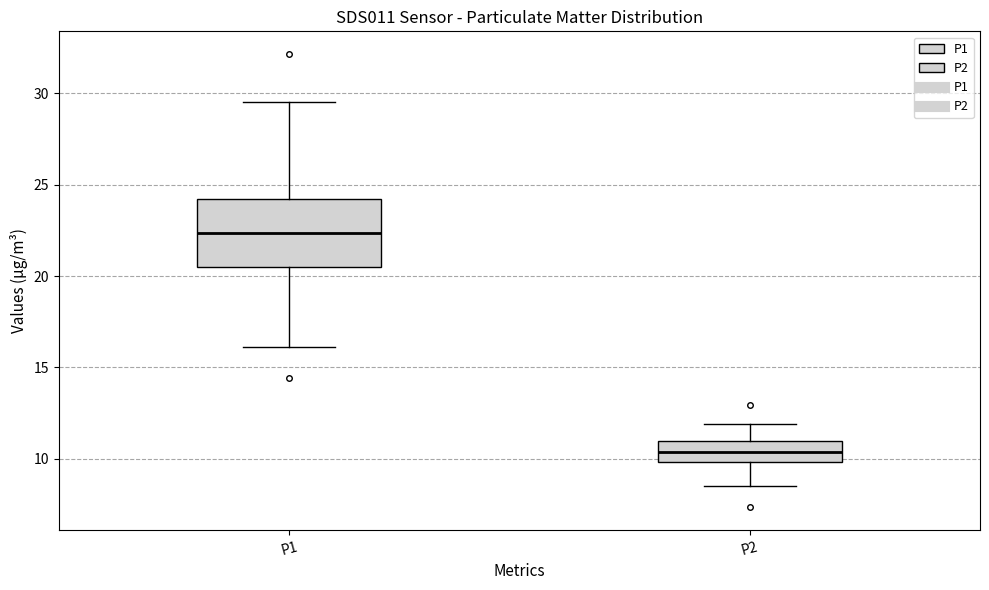

Which box has the highest median line?

P1